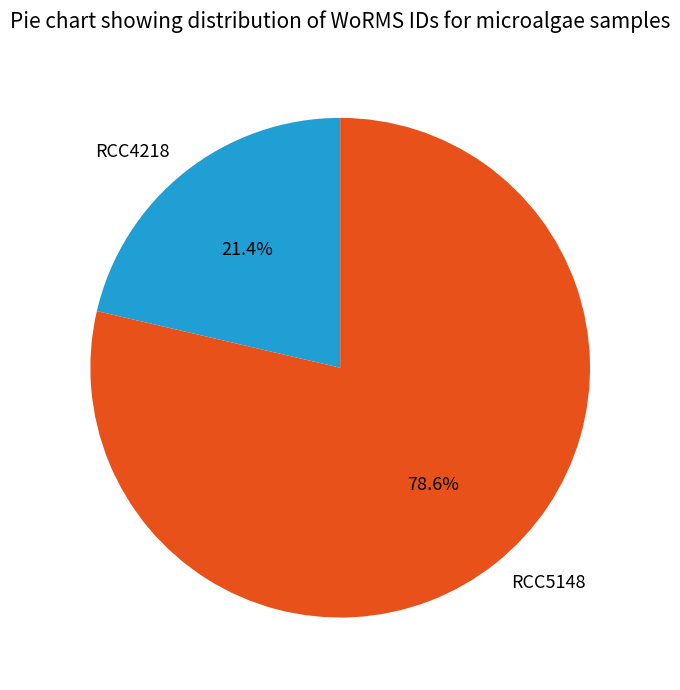

To the nearest percent, what percentage of the pie is RCC5148?

79%